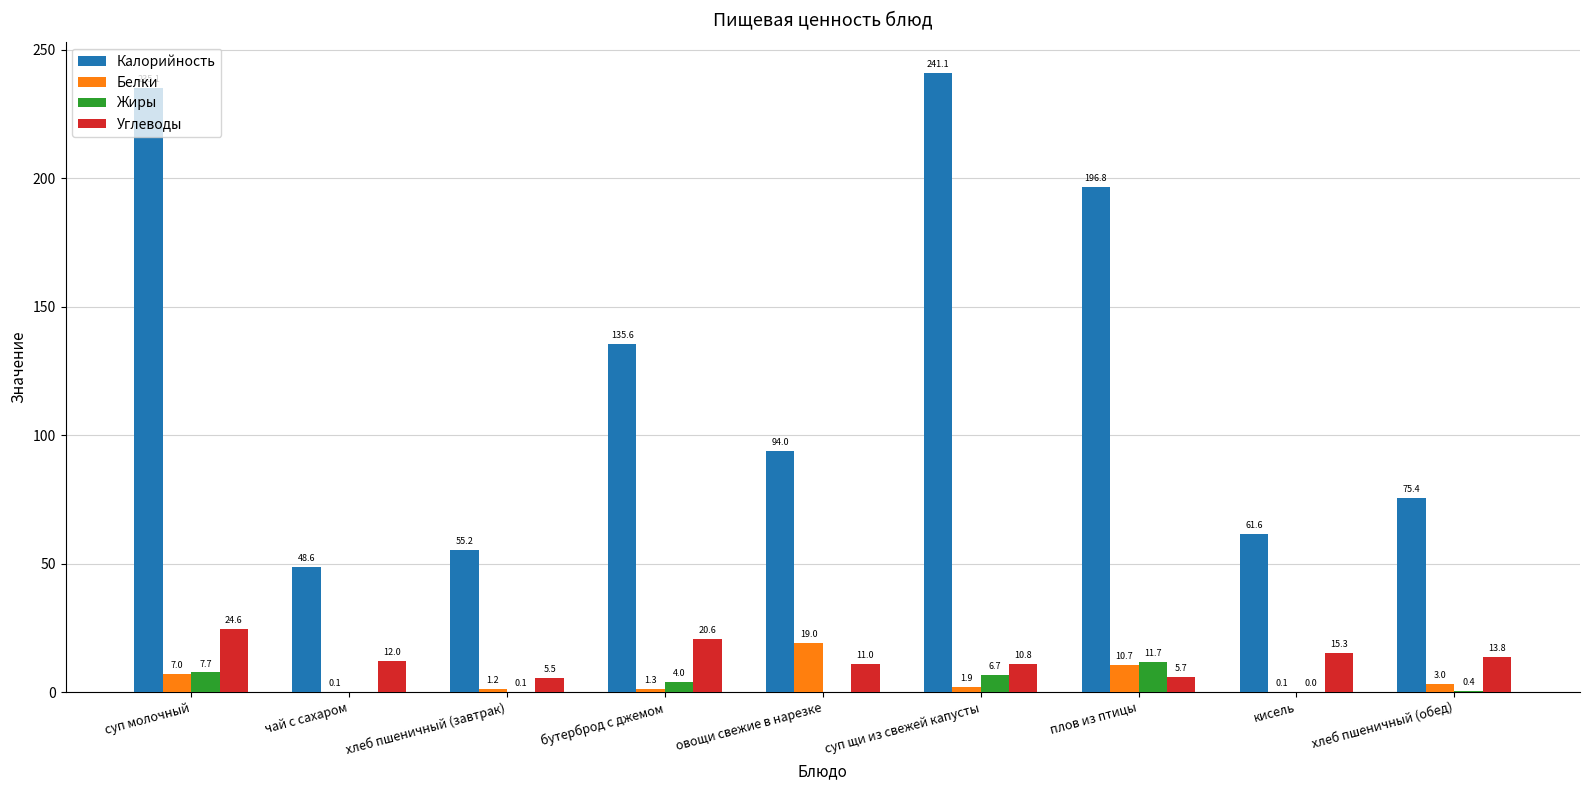

Which series changed the most between чай с сахаром and суп щи из свежей капусты?

Калорийность